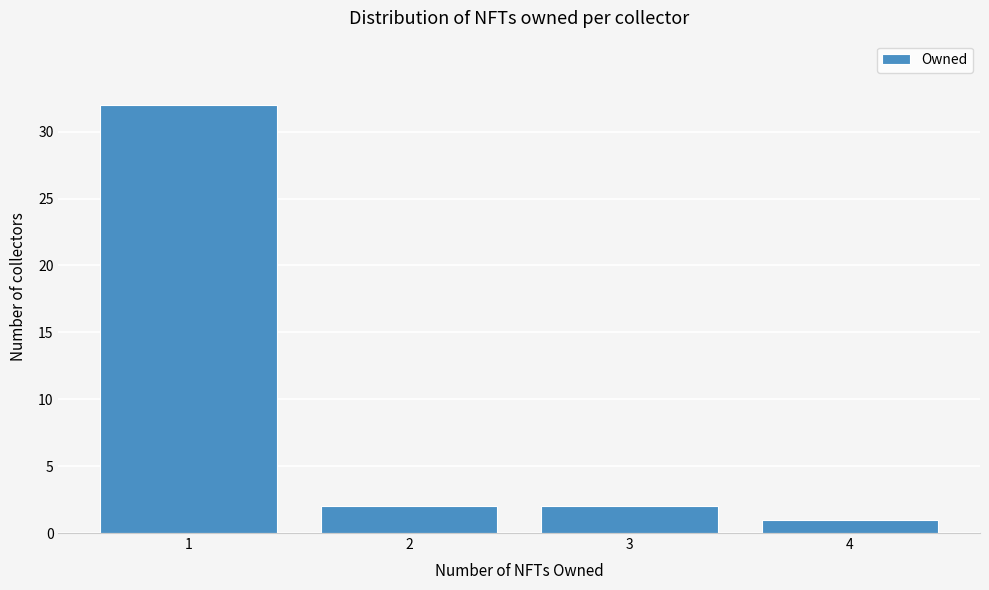

Reading left to right, transcribe all the data shown in this chart.

32	2	2	1